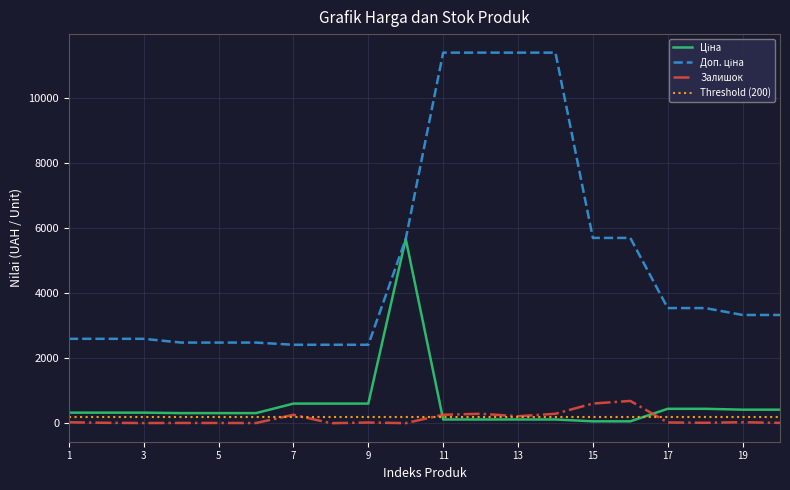

At how many categories does at least one series exceed 9364?

4